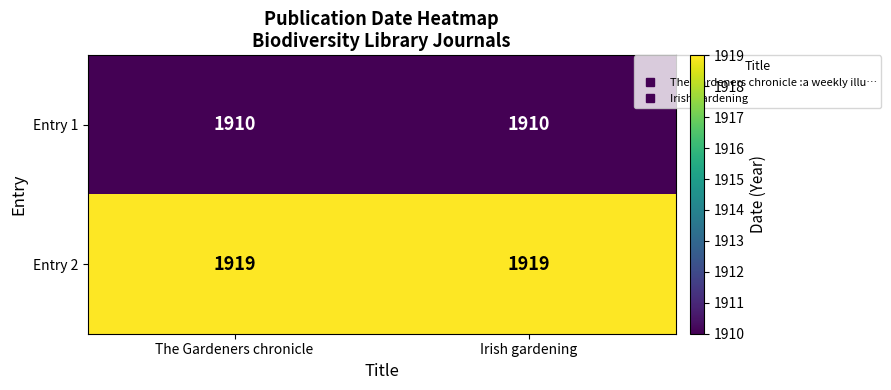

The Entry 1 series shows 587 at Irish gardening. True or false?

False